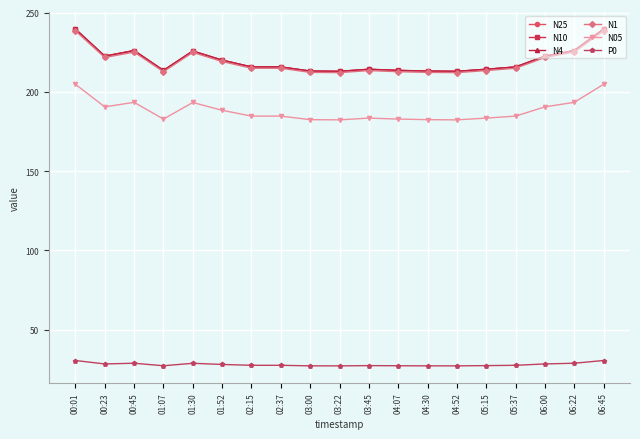

What is the lowest value of the N10 series?

212.9